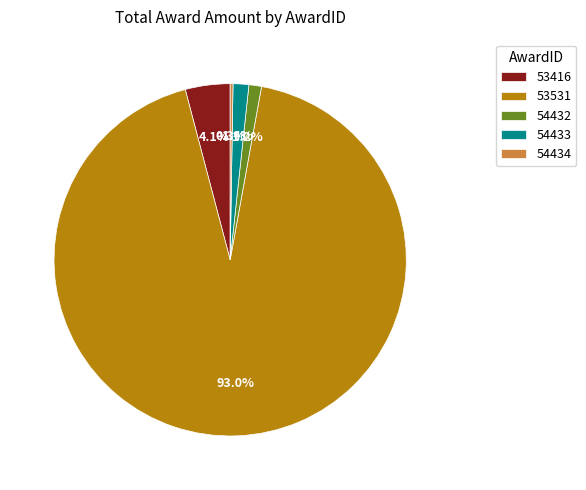

Combined, what portion of the pie is 53416 and 54433?

5.5%